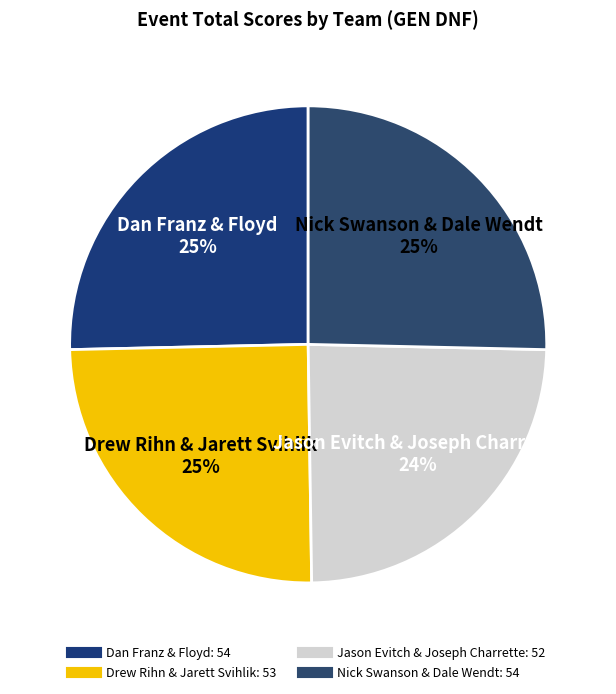

Approximately how many times larger is the value at Nick Swanson & Dale Wendt compared to Jason Evitch & Joseph Charrette?

1.0